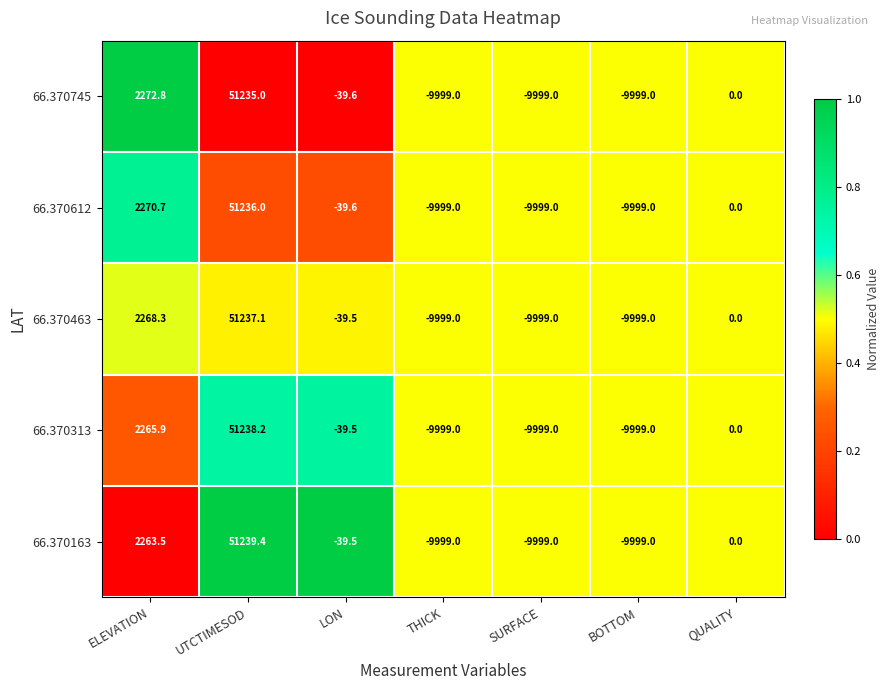

At which category is the sum across all series the highest?

UTCTIMESOD